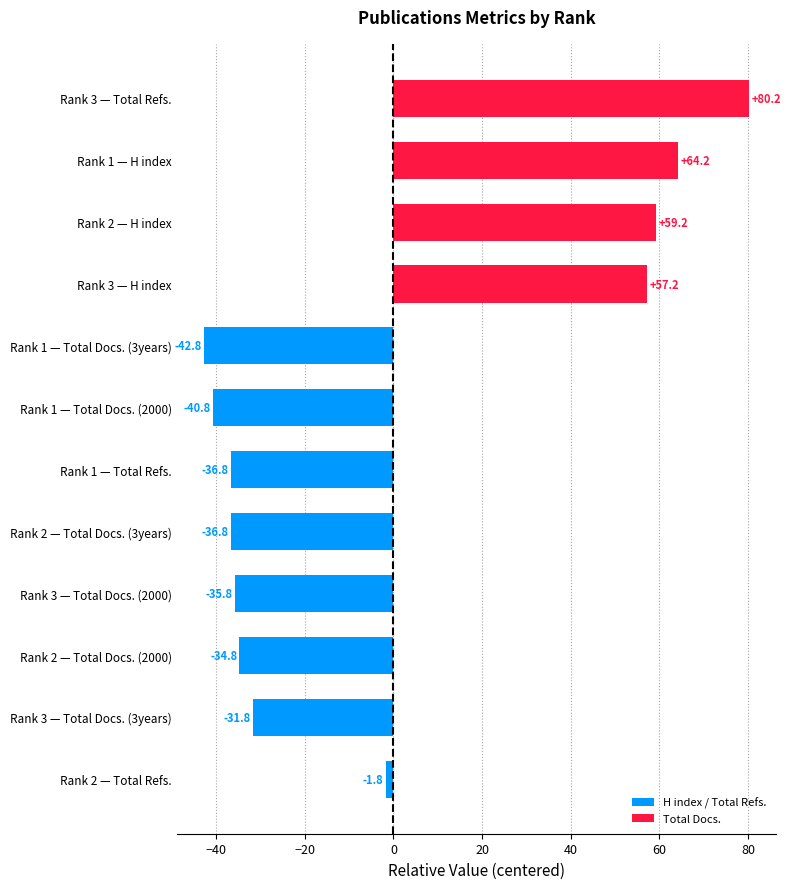

What is the change in value from Rank 2 — H index to Rank 3 — Total Docs. (2000)?

-95.0